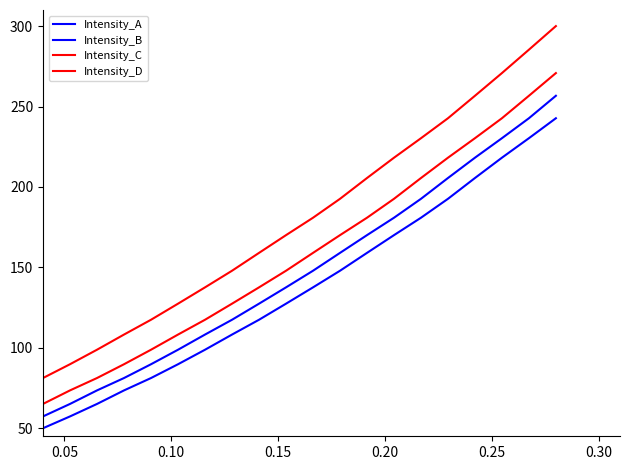

Does the chart have visible grid lines?

No